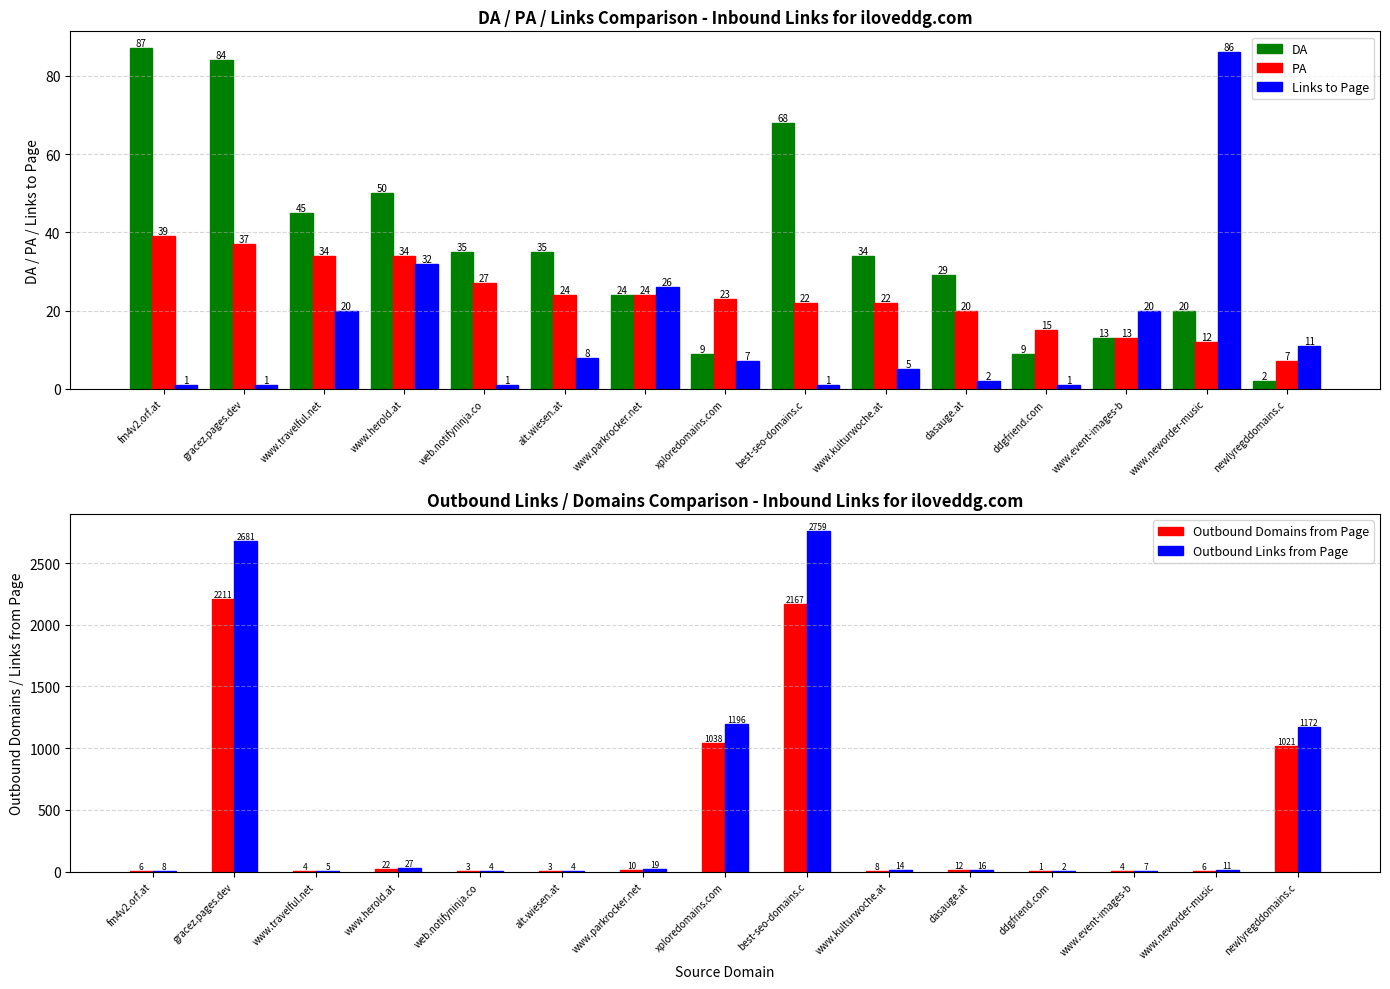

Reading right to left, extract all data points from this chart.

DA: newlyregddomains.c=2	www.neworder-music=20	www.event-images-b=13	ddgfriend.com=9	dasauge.at=29	www.kulturwoche.at=34	best-seo-domains.c=68	xploredomains.com=9	www.parkrocker.net=24	alt.wiesen.at=35	web.notifyninja.co=35	www.herold.at=50	www.travelful.net=45	gracez.pages.dev=84	fm4v2.orf.at=87
PA: newlyregddomains.c=7	www.neworder-music=12	www.event-images-b=13	ddgfriend.com=15	dasauge.at=20	www.kulturwoche.at=22	best-seo-domains.c=22	xploredomains.com=23	www.parkrocker.net=24	alt.wiesen.at=24	web.notifyninja.co=27	www.herold.at=34	www.travelful.net=34	gracez.pages.dev=37	fm4v2.orf.at=39
Links to Page: newlyregddomains.c=11	www.neworder-music=86	www.event-images-b=20	ddgfriend.com=1	dasauge.at=2	www.kulturwoche.at=5	best-seo-domains.c=1	xploredomains.com=7	www.parkrocker.net=26	alt.wiesen.at=8	web.notifyninja.co=1	www.herold.at=32	www.travelful.net=20	gracez.pages.dev=1	fm4v2.orf.at=1
Outbound Domains from Page: newlyregddomains.c=1021	www.neworder-music=6	www.event-images-b=4	ddgfriend.com=1	dasauge.at=12	www.kulturwoche.at=8	best-seo-domains.c=2167	xploredomains.com=1038	www.parkrocker.net=10	alt.wiesen.at=3	web.notifyninja.co=3	www.herold.at=22	www.travelful.net=4	gracez.pages.dev=2211	fm4v2.orf.at=6
Outbound Links from Page: newlyregddomains.c=1172	www.neworder-music=11	www.event-images-b=7	ddgfriend.com=2	dasauge.at=16	www.kulturwoche.at=14	best-seo-domains.c=2759	xploredomains.com=1196	www.parkrocker.net=19	alt.wiesen.at=4	web.notifyninja.co=4	www.herold.at=27	www.travelful.net=5	gracez.pages.dev=2681	fm4v2.orf.at=8